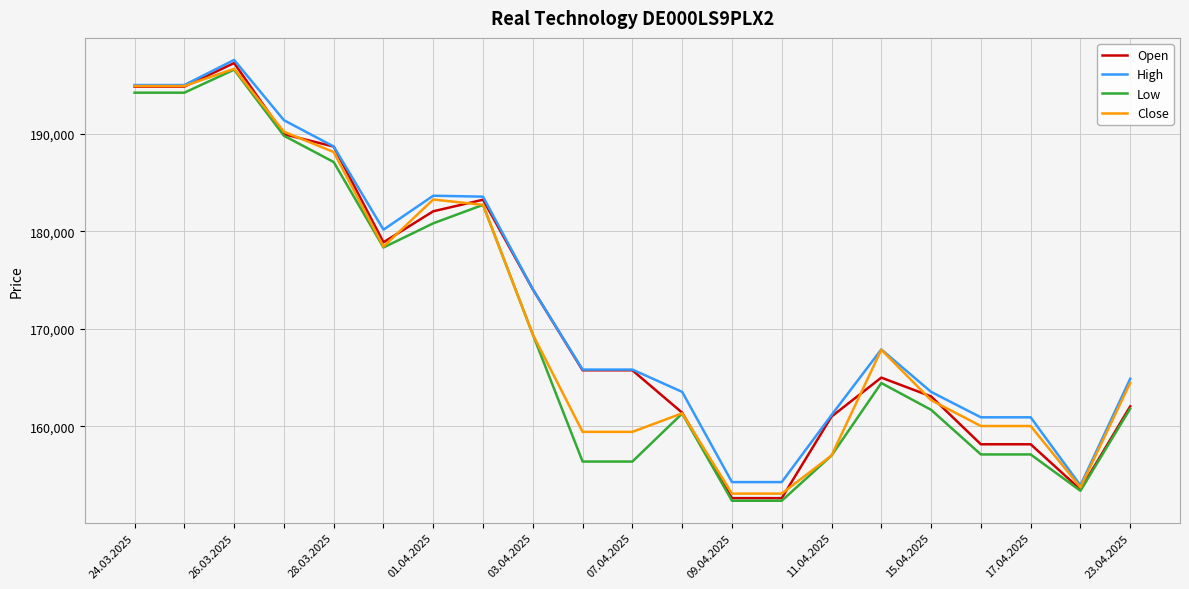

Which series has the largest range (max minus min)?

Open